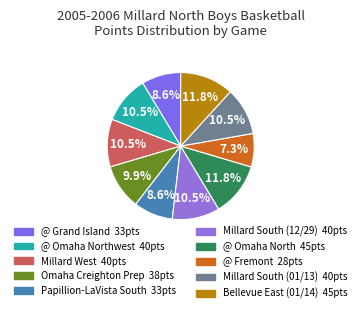

How many slices are in this pie chart?

10